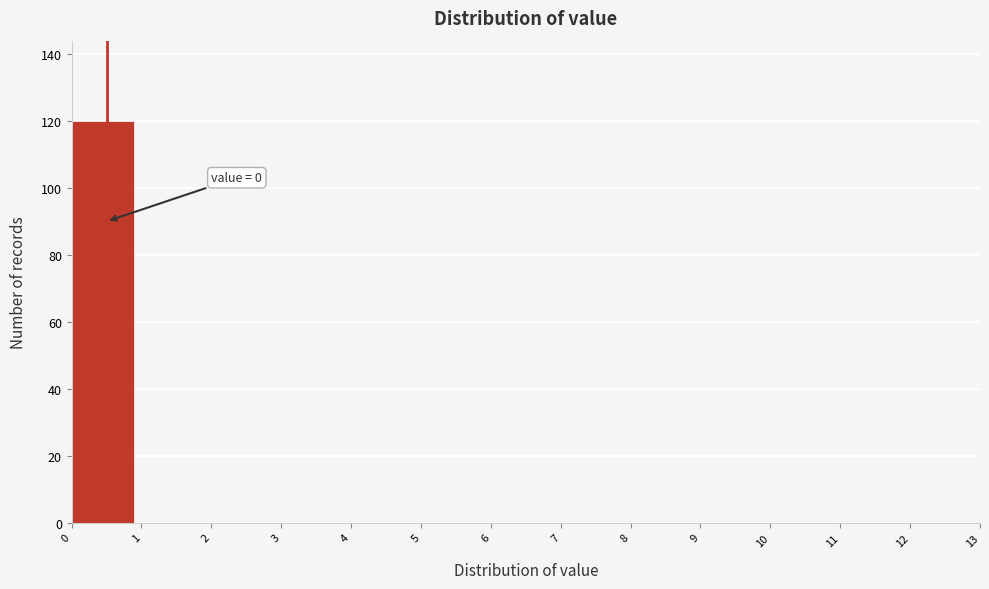

Which range on the x-axis has the tallest bar?

0 to 1